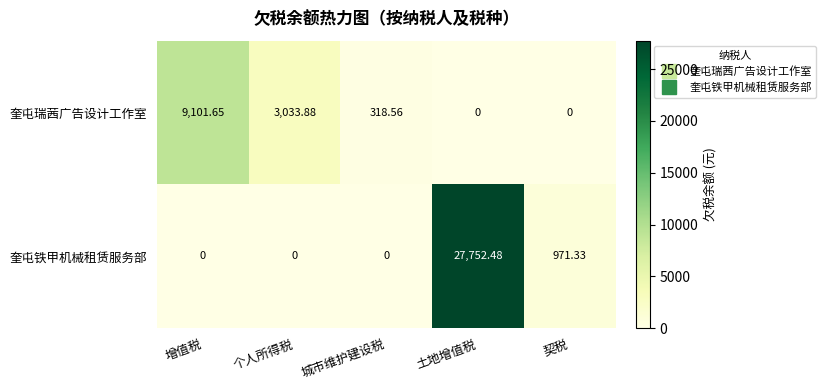

Rank the series at 增值税 from lowest to highest value.

奎屯铁甲机械租赁服务部, 奎屯瑞茜广告设计工作室